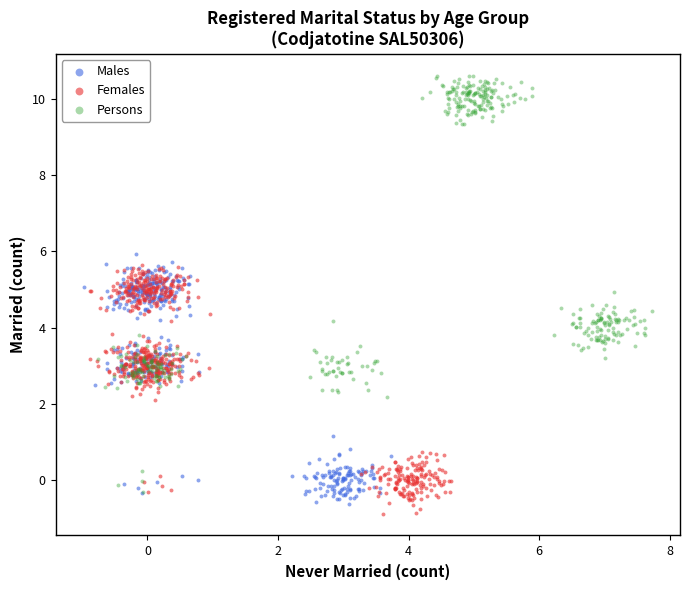

Which series has the widest spread of Y values?

Persons